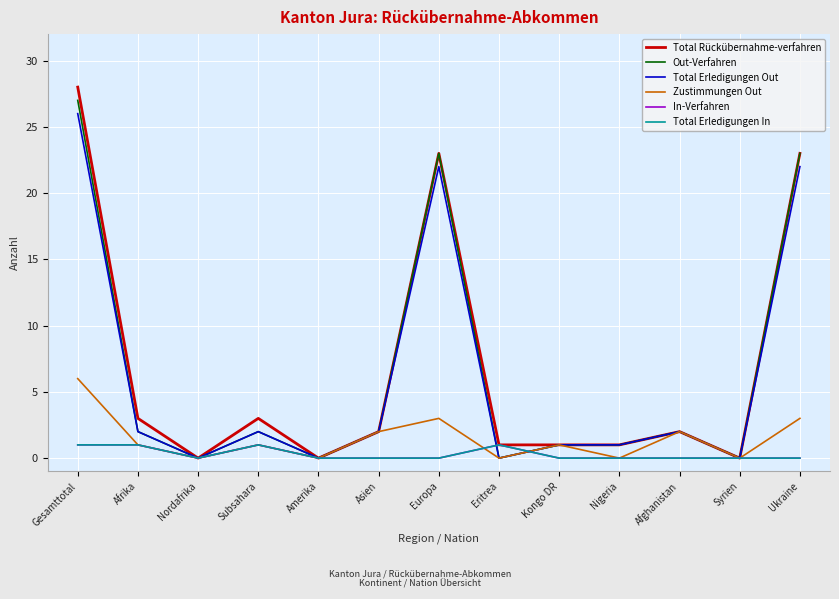

True or false: Total Erledigungen Out and Out-Verfahren cross at least once.

False